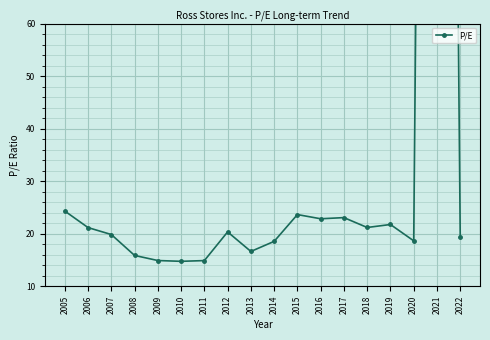

Rank the categories by value from lowest to highest.

2010, 2011, 2009, 2008, 2013, 2014, 2020, 2022, 2007, 2012, 2006, 2018, 2019, 2016, 2017, 2015, 2005, 2021